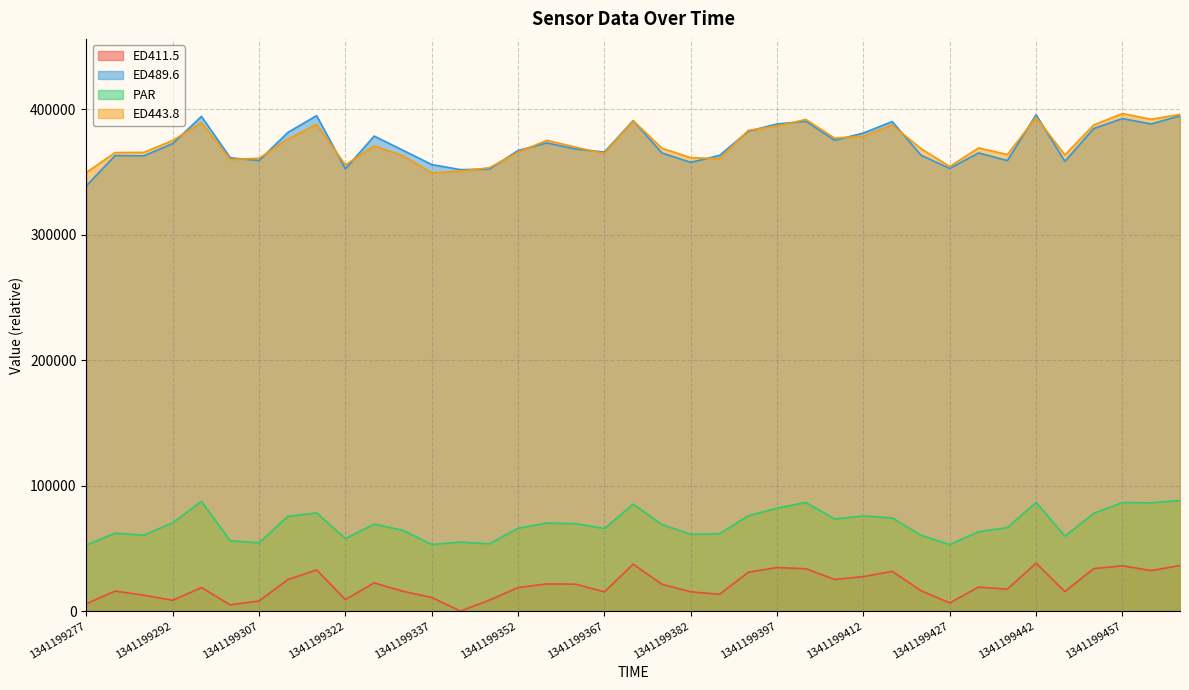

At which category is the sum across all series the highest?

1341199467